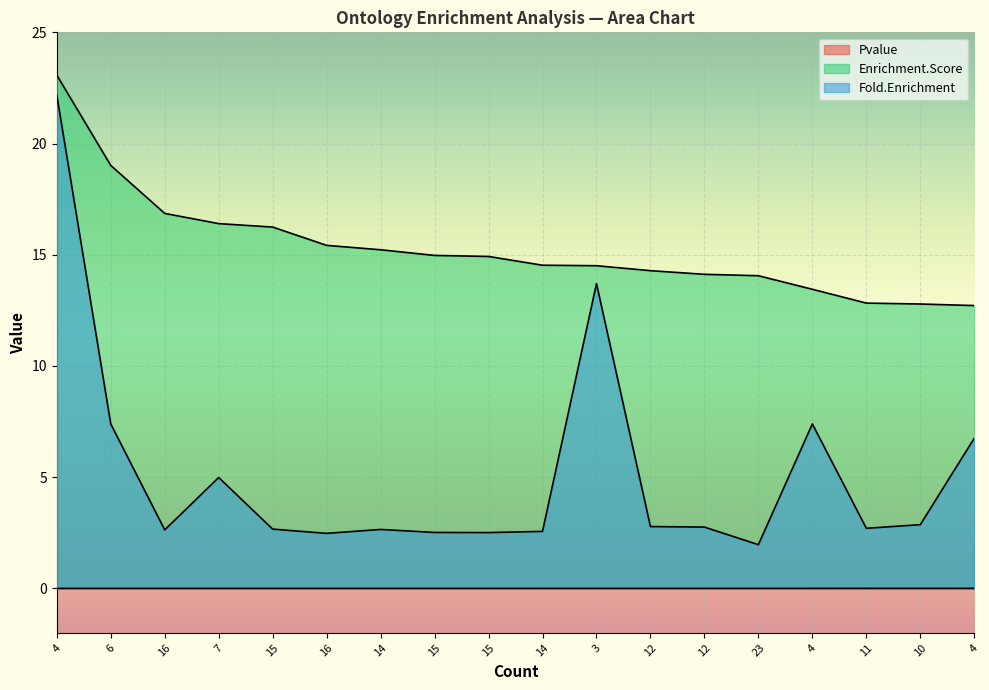

What is the difference between the maximum and second lowest values in the Fold.Enrichment series?

19.7